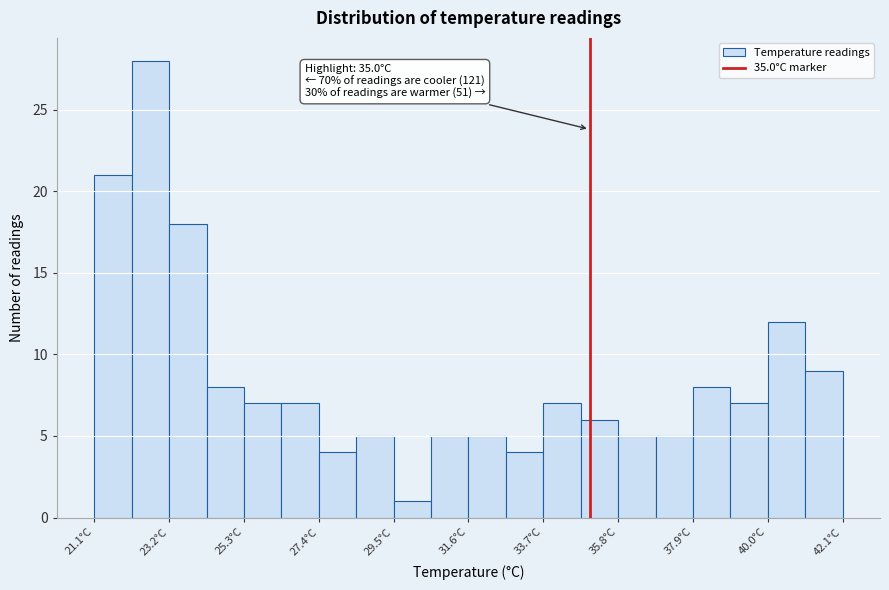

Read against the x-axis, roughly where is the centre of the tallest bar?

22.5